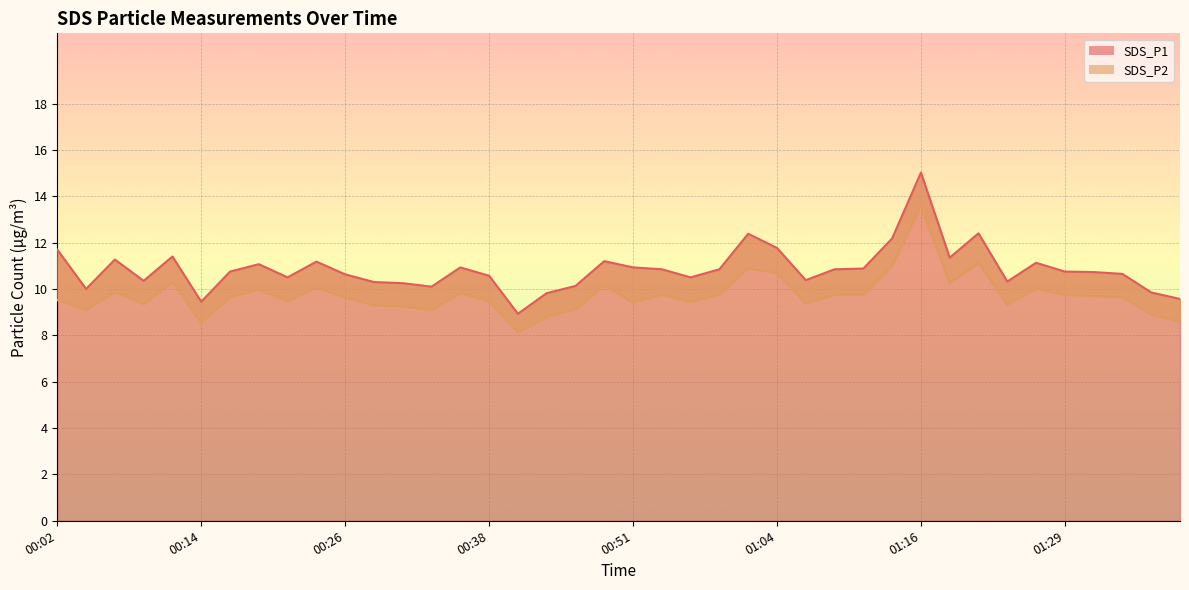

Rank the categories by SDS_P2 value from lowest to highest.

00:41, 00:14, 01:39, 00:43, 01:36, 00:04, 00:34, 00:46, 00:31, 00:29, 01:24, 00:09, 01:06, 00:51, 00:56, 00:21, 00:38, 00:02, 00:26, 00:16, 01:34, 01:31, 00:54, 01:09, 01:11, 01:29, 00:59, 00:36, 00:07, 00:19, 01:26, 00:24, 00:49, 01:19, 00:11, 01:04, 01:01, 01:14, 01:21, 01:16